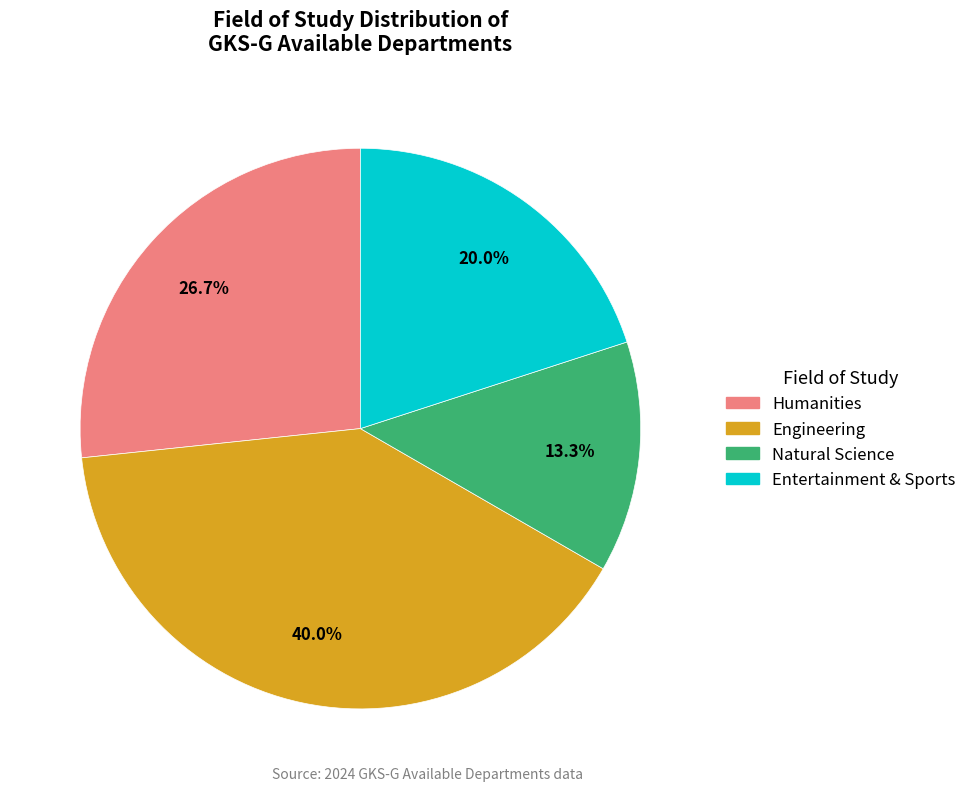

Which has a higher value, Natural Science or Engineering?

Engineering